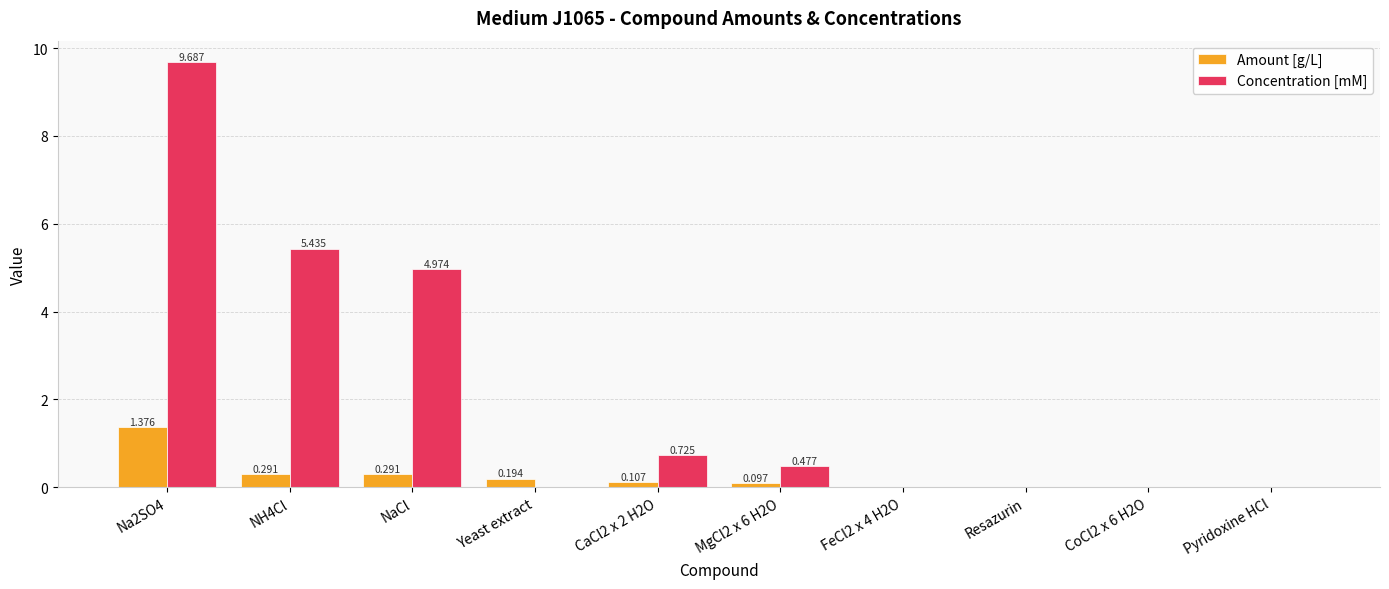

Is it true that Concentration [mM] equals 15.6 at Na2SO4?

False